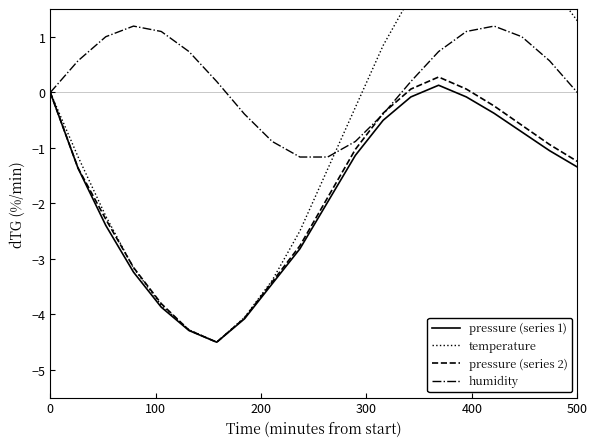

What is the lowest value of the humidity series?

-1.2